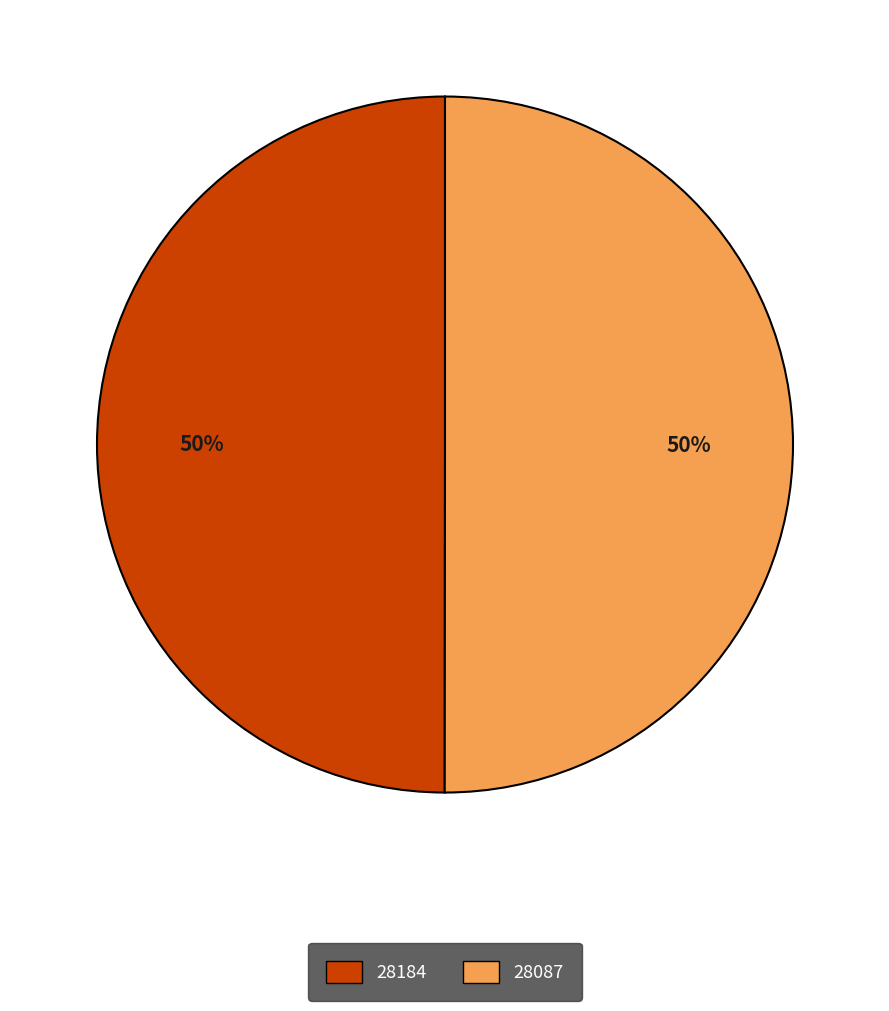

Combined, do 28087 and 28184 account for over 50%?

Yes